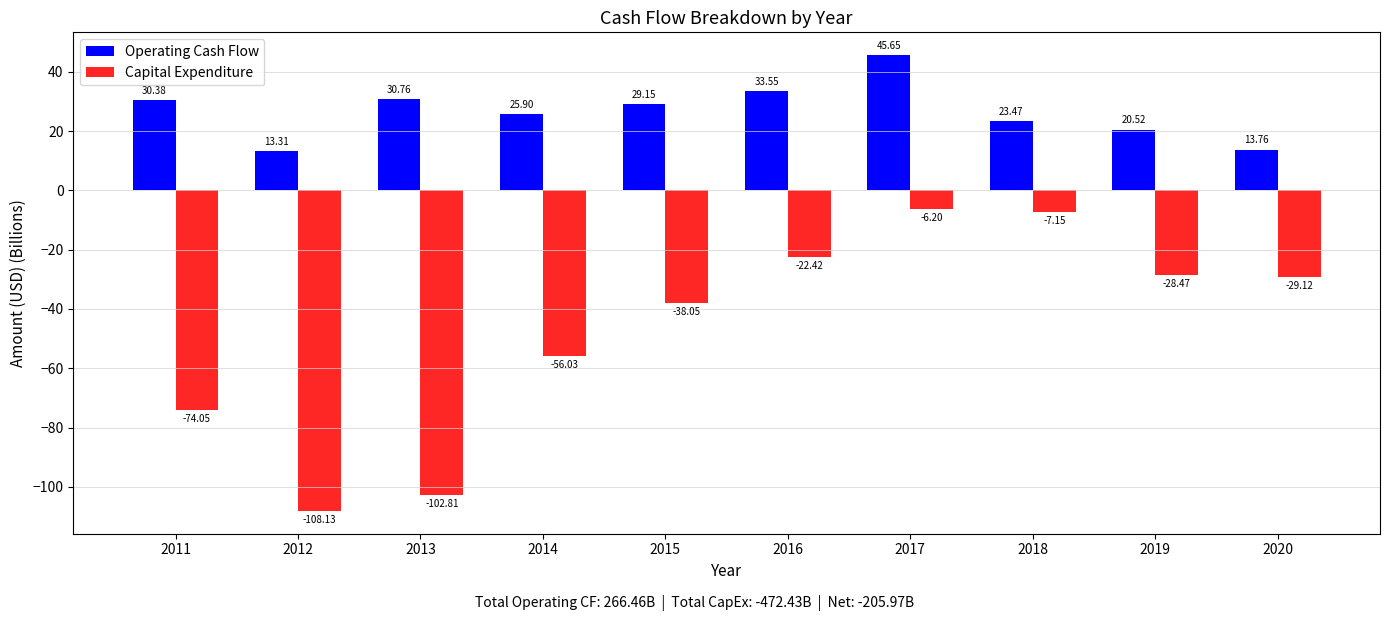

Which series has the largest total across all categories?

Operating Cash Flow